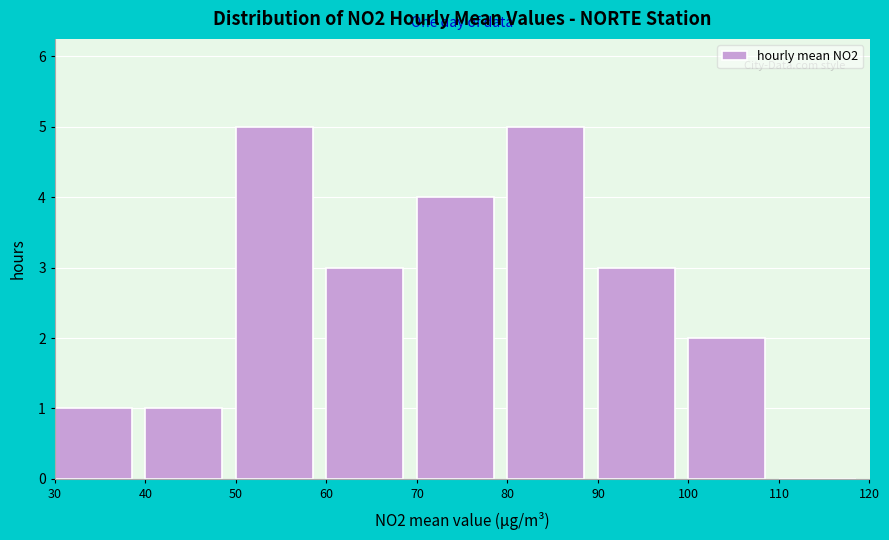

What is the height of the bar covering 30 to 40 on the x-axis? The values are not printed on the chart, so give them approximately, as read against the axis.

1